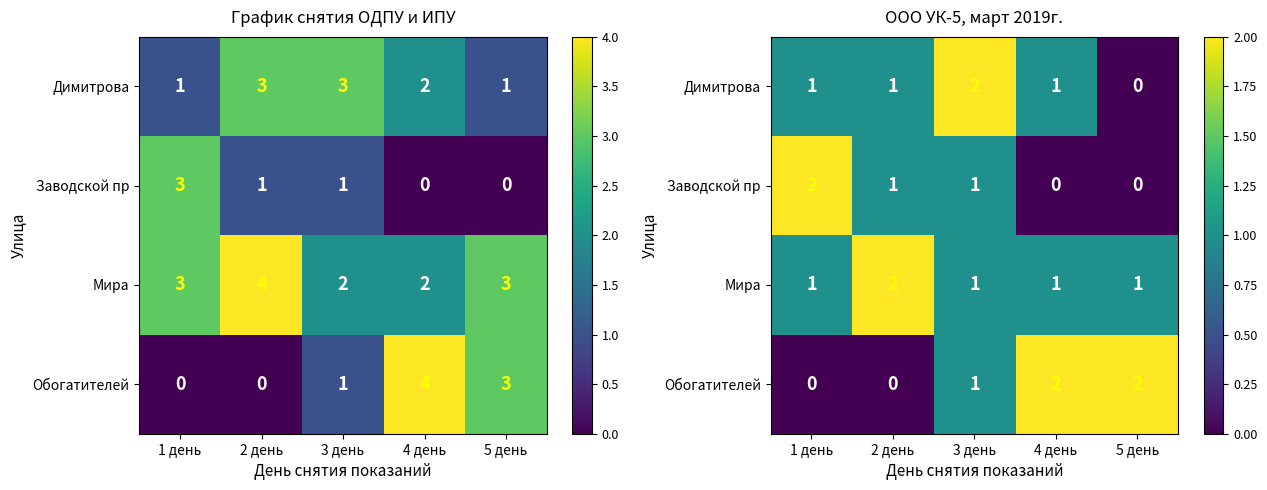

What value does the Мира series have at 3 день?

1